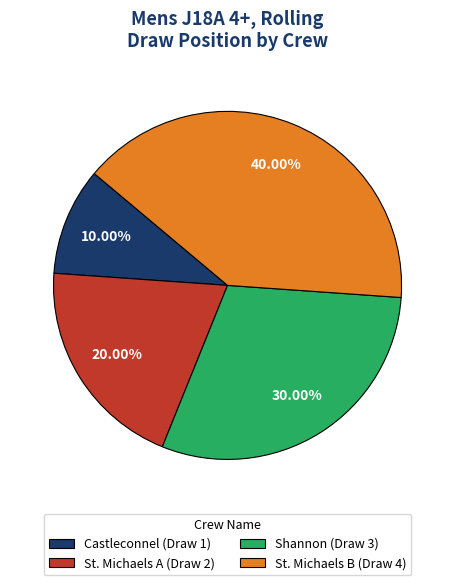

To the nearest percent, what is the difference between the Shannon and St. Michaels A slice percentages?

10%